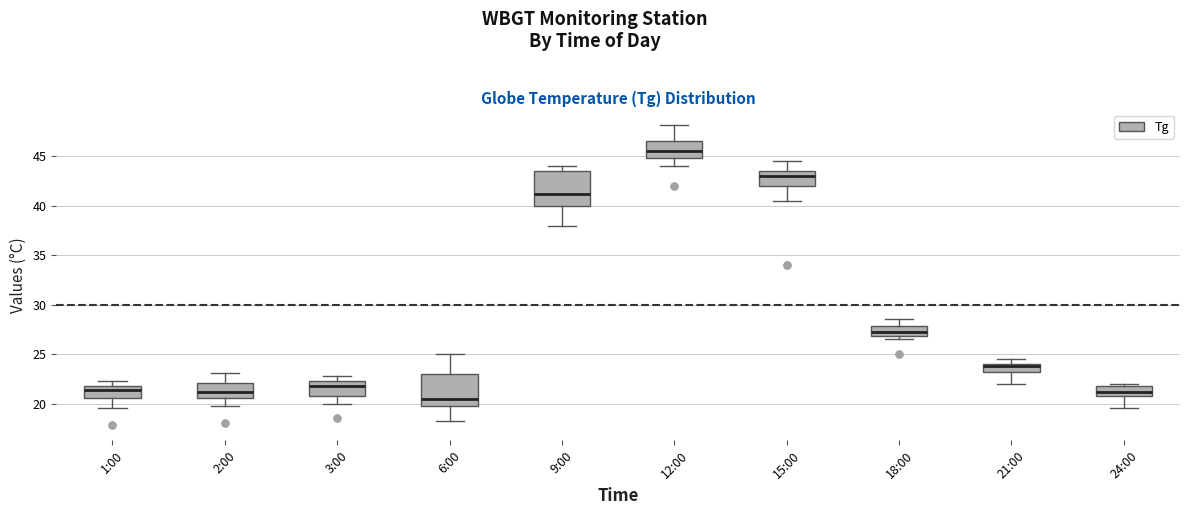

Reading left to right, read every box against the y-axis: the position of its median line, the range the box covers, and the ends of its whiskers. The values are not printed on the chart, so give them approximately, as read against the axis.

1:00: median 21.5, box 20.5 to 22.0, whiskers 19.5 to 22.5
2:00: median 21.0, box 20.5 to 22.0, whiskers 20.0 to 23.0
3:00: median 22.0, box 21.0 to 22.5, whiskers 20.0 to 23.0
6:00: median 20.5, box 20.0 to 23.0, whiskers 18.0 to 25.0
9:00: median 41.0, box 40.0 to 43.5, whiskers 38.0 to 44.0
12:00: median 45.5, box 45.0 to 46.5, whiskers 44.0 to 48.0
15:00: median 43.0, box 42.0 to 43.5, whiskers 40.5 to 44.5
18:00: median 27.0 (inside the box), box 27.0 to 28.0, whiskers 26.5 to 28.5
21:00: median 24.0 (just below the box's upper edge), box 23.0 to 24.0, whiskers 22.0 to 24.5
24:00: median 21.0 (inside the box), box 21.0 to 22.0, whiskers 19.5 to 22.0 (just above the box's upper edge)